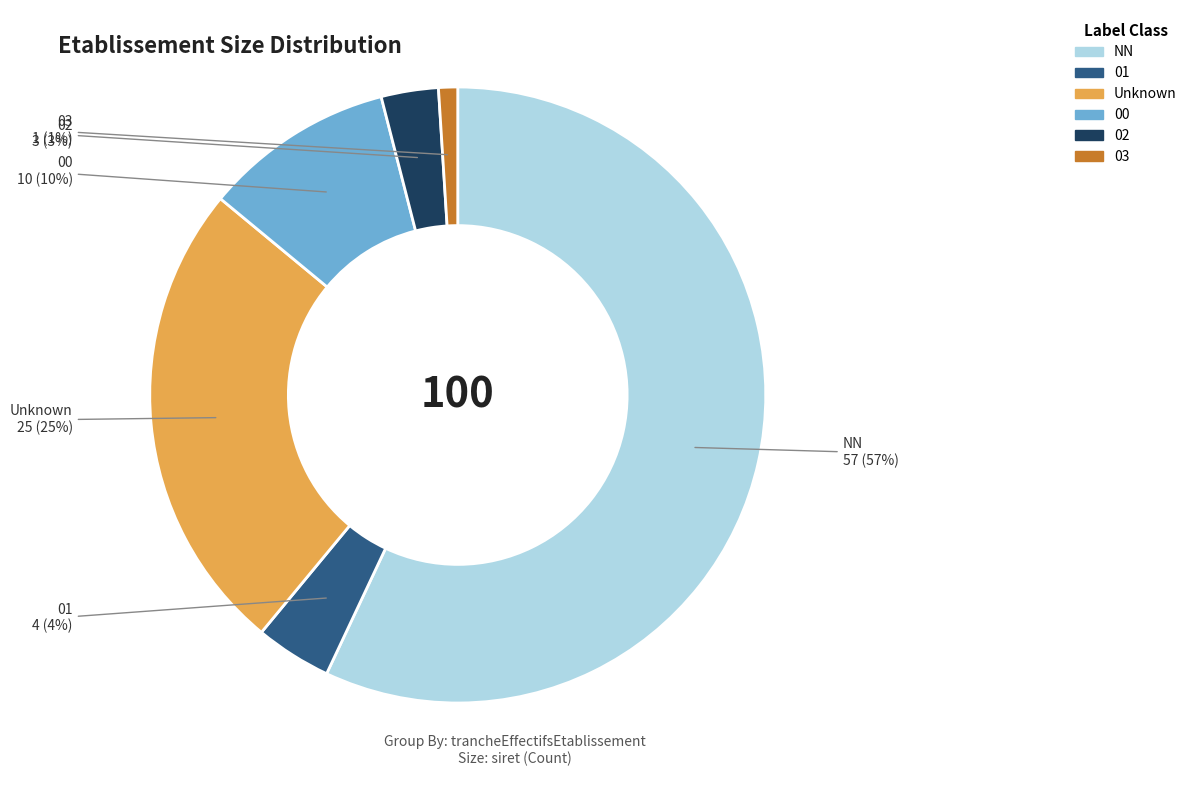

True or false: 01 accounts for 18% of the total.

False